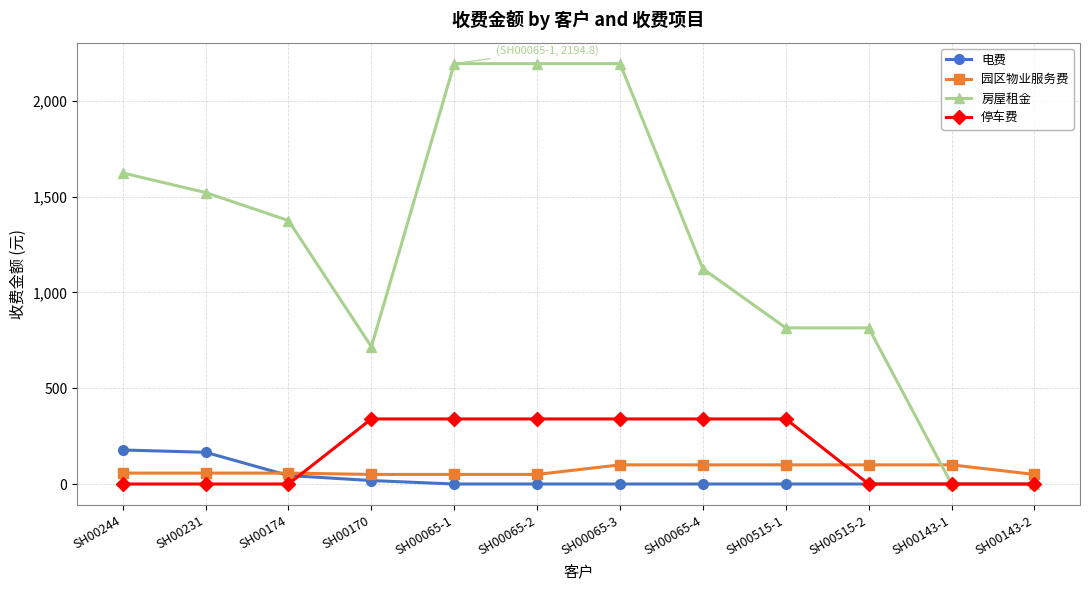

Is it true that 园区物业服务费 equals 50.0 at SH00065-1?

True